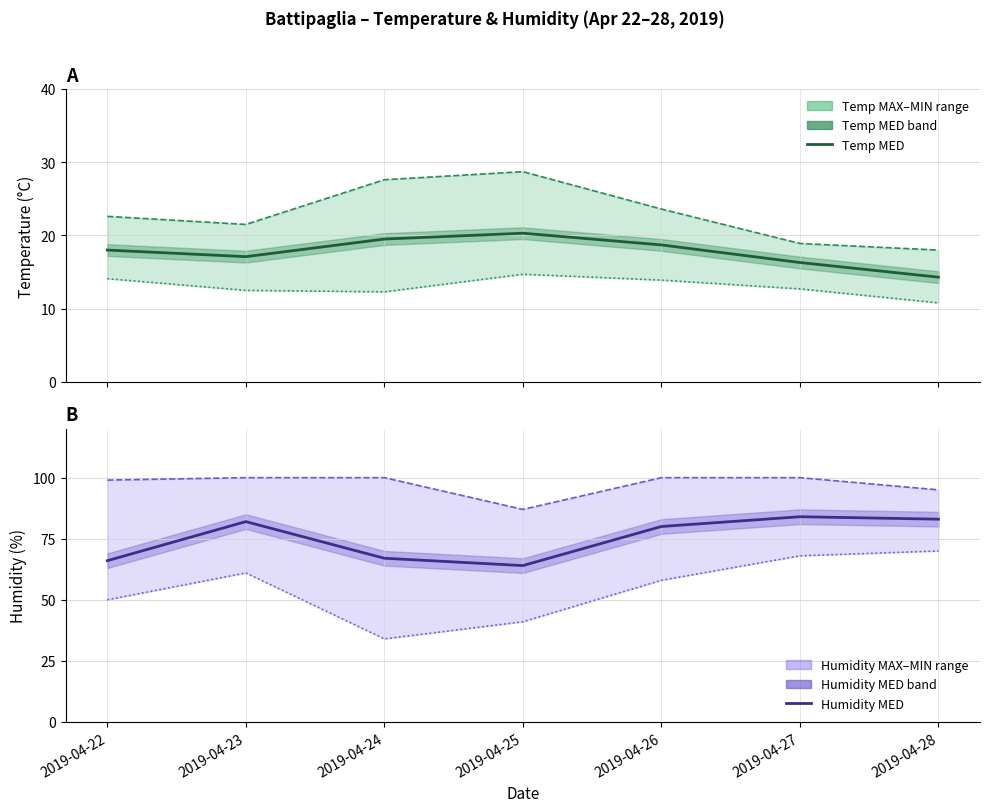

True or false: Temp MED and Temp MIN intersect in this chart.

False